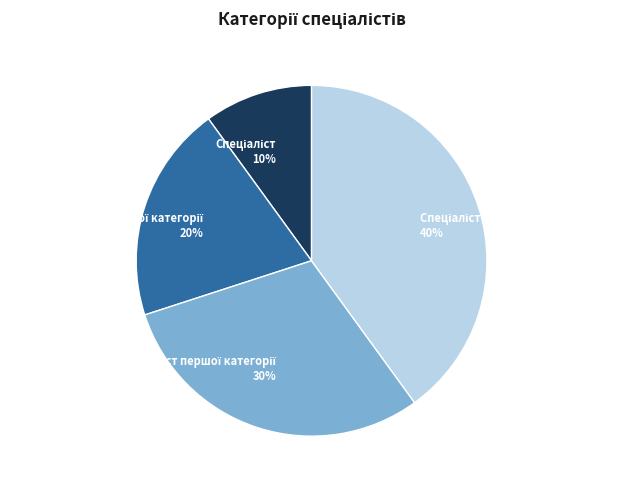

To the nearest percent, what is the average slice percentage?

25%